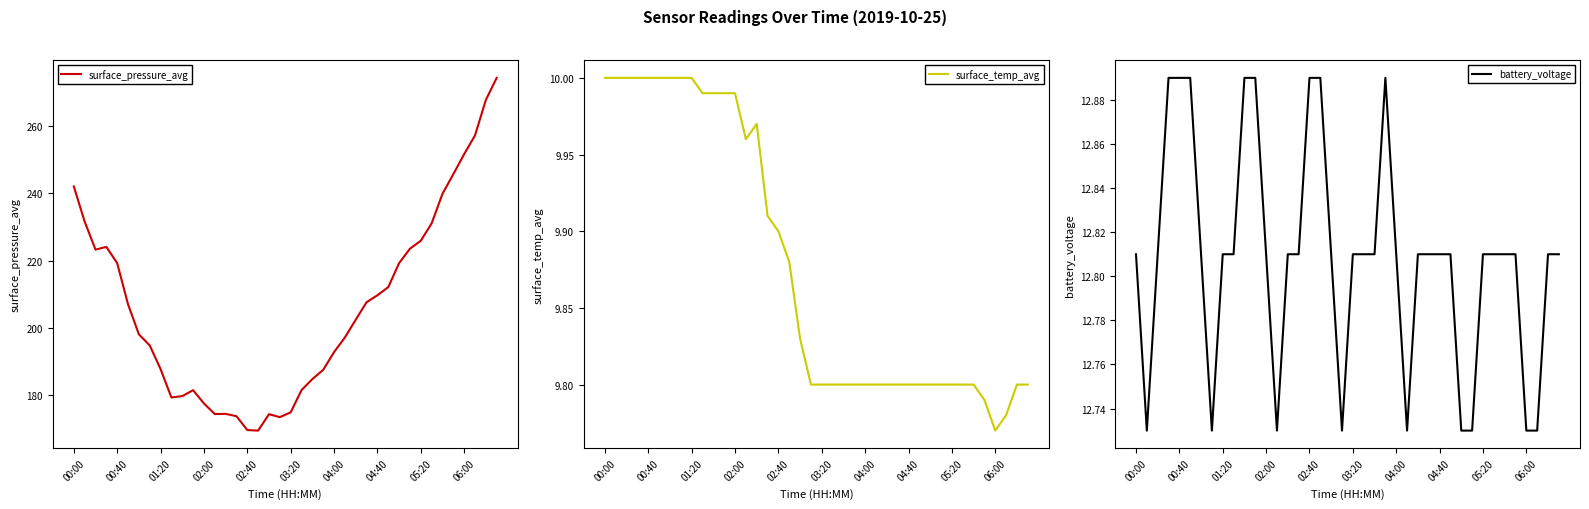

True or false: surface_pressure_avg and battery_voltage intersect in this chart.

False